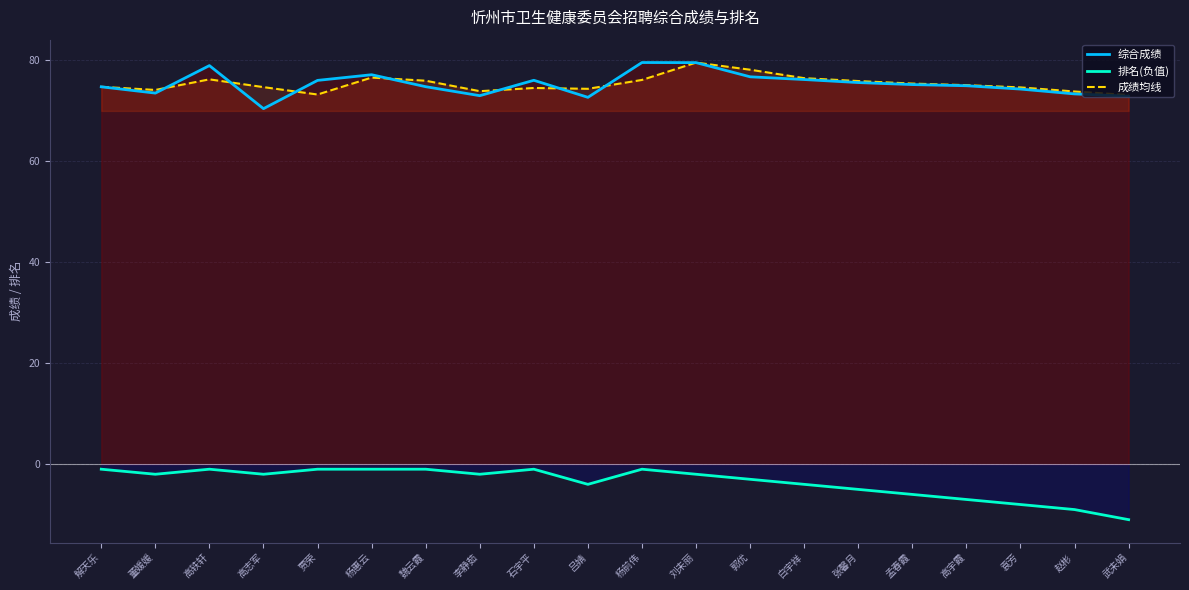

Which category has the highest value in the 成绩均线 series?

刘未丽